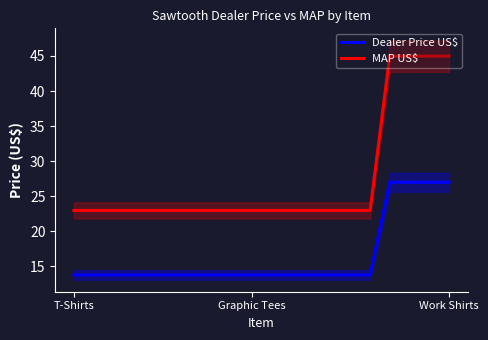

What is the maximum value for Dealer Price US$?

27.0